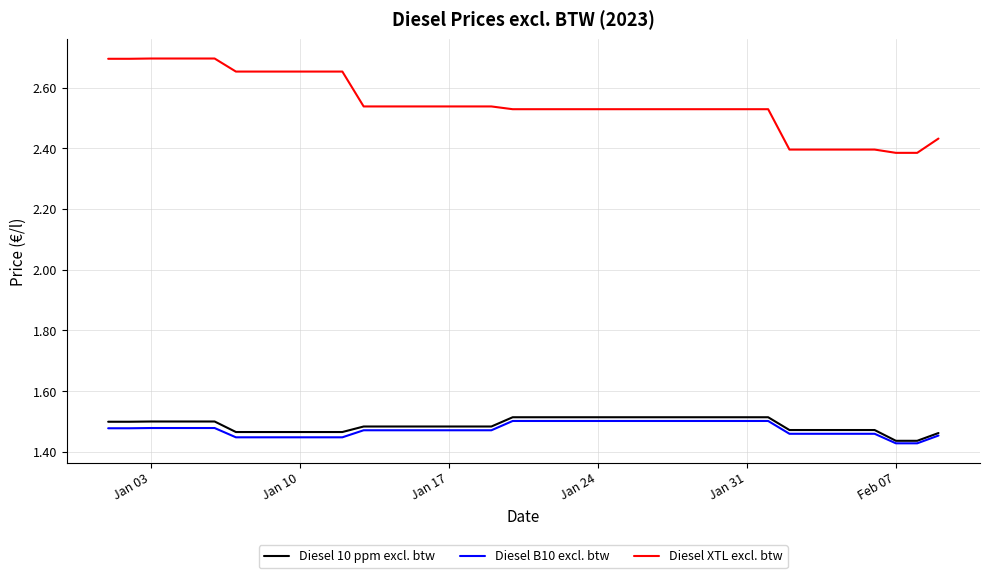

Which series has the largest total across all categories?

Diesel XTL excl. btw